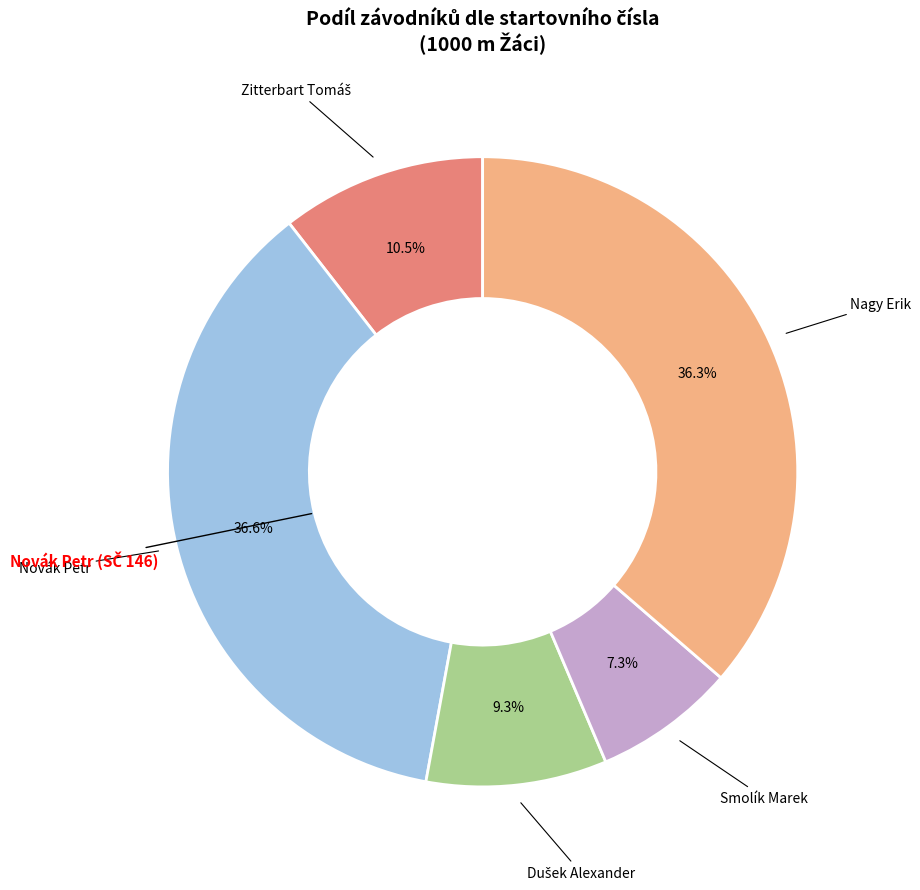

Does any single category account for the majority?

No